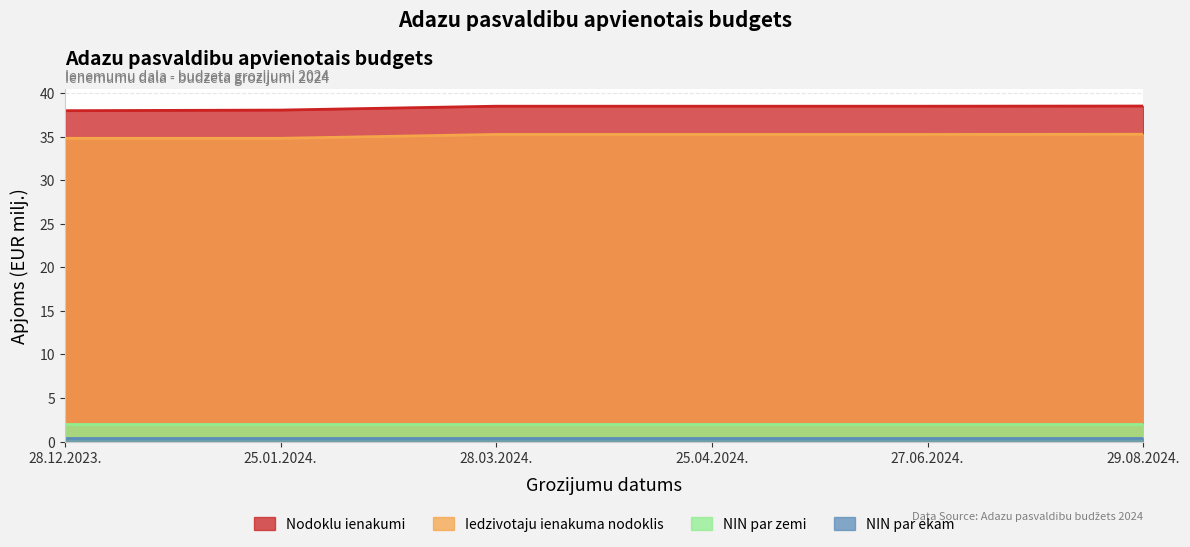

What is the greatest value displayed?

38.5